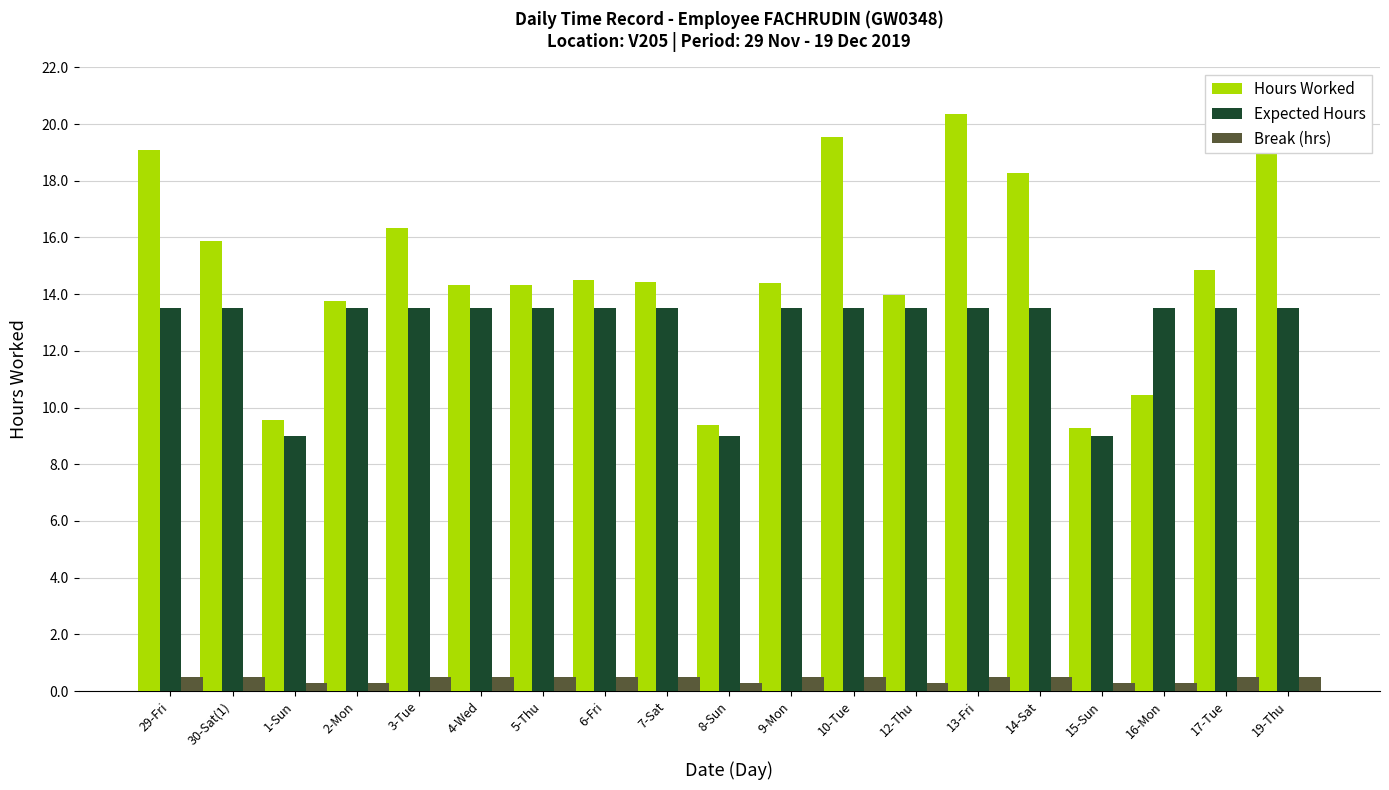

What value does the Hours Worked series have at 19-Thu?

20.7